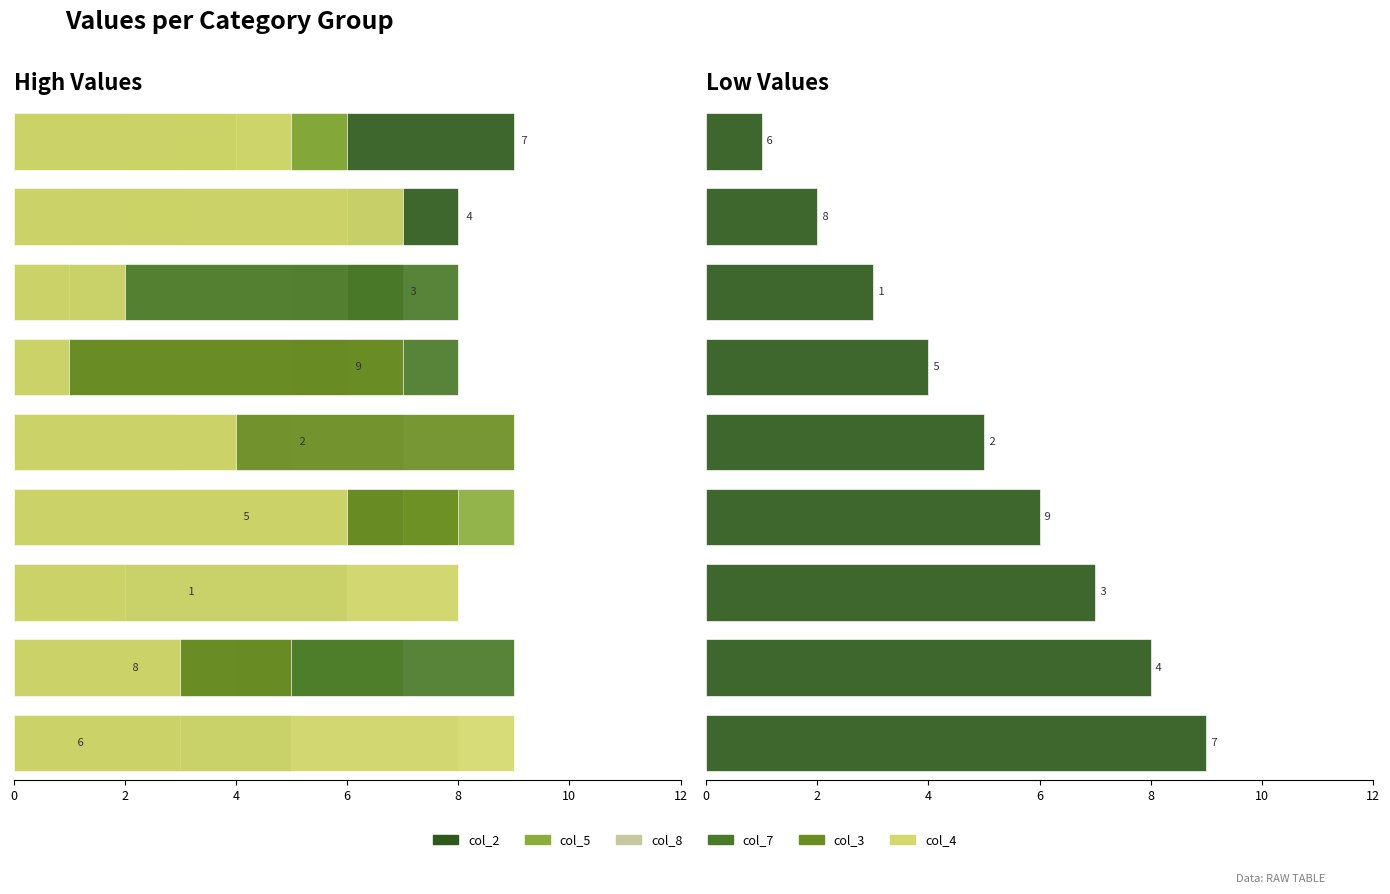

Which has a higher value, 9 or 1?

9